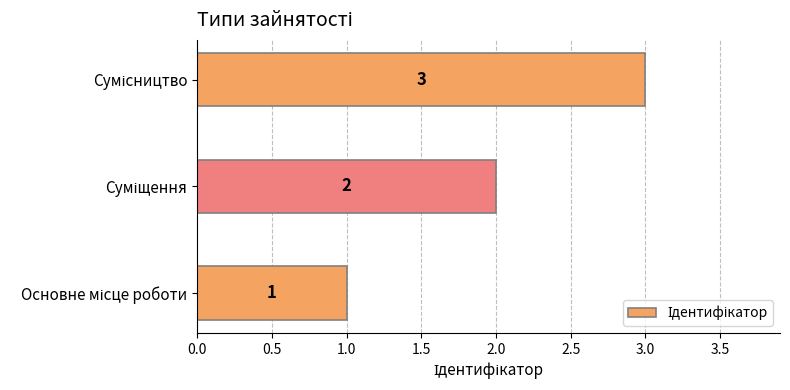

Count the values in the range 1 to 3.

3